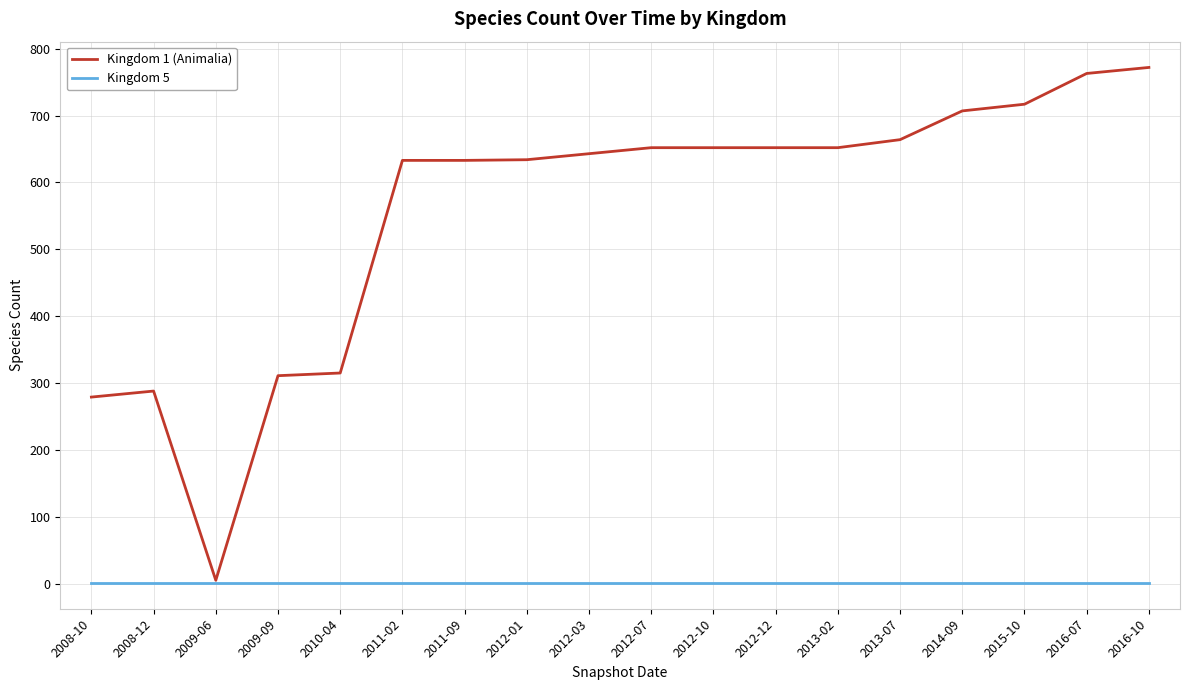

Which series has the widest spread of values?

Kingdom 1 (Animalia)